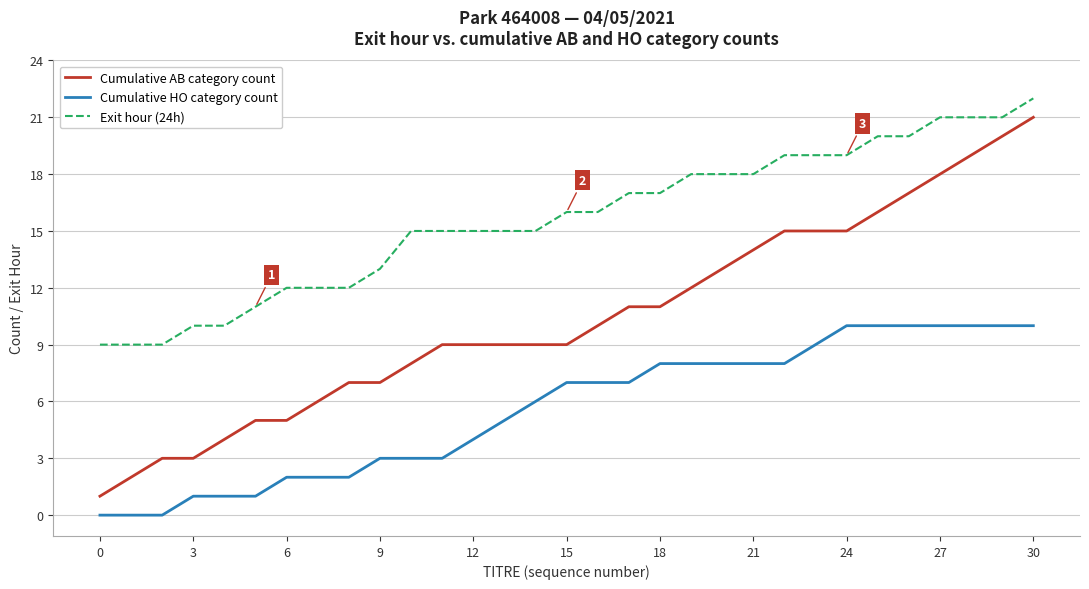

Which series has the largest total across all categories?

Exit hour (24h)